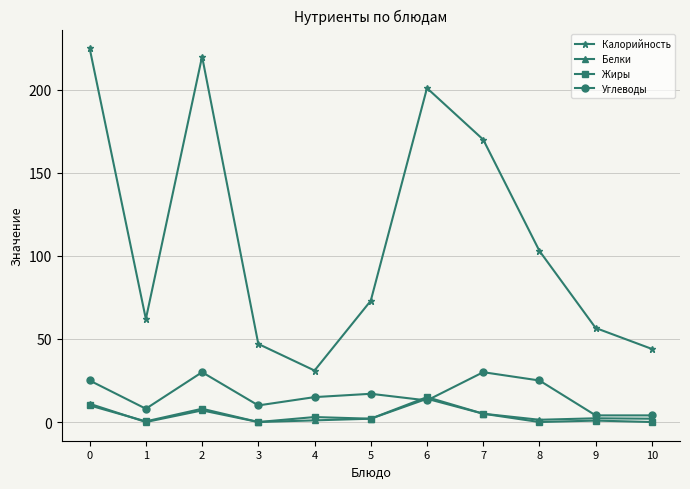

True or false: Белки and Калорийность cross at least once.

False